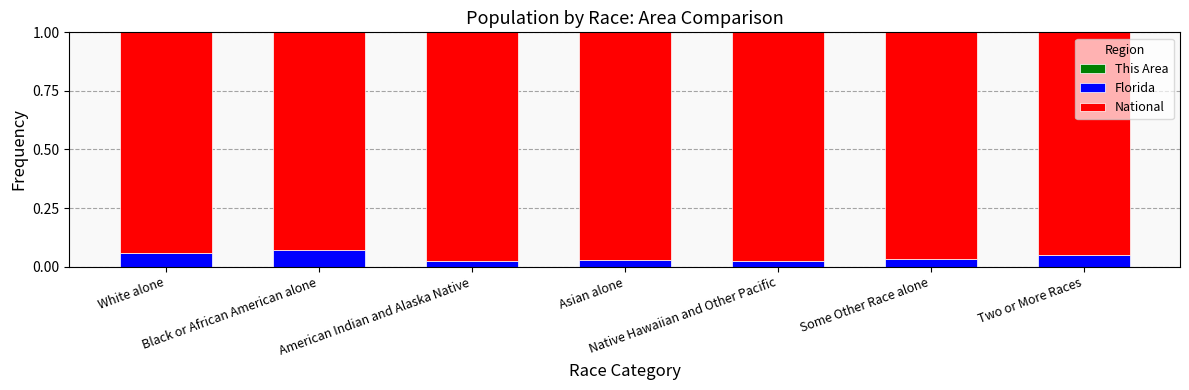

What is the label of the 4th bar from the right?

Asian alone